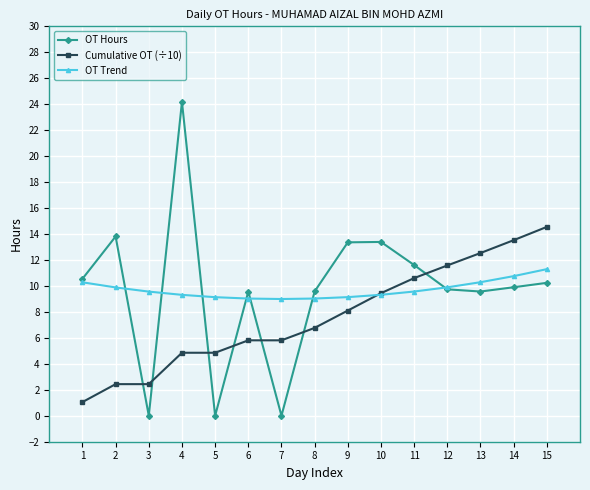

What is the maximum value for OT Hours?

24.2